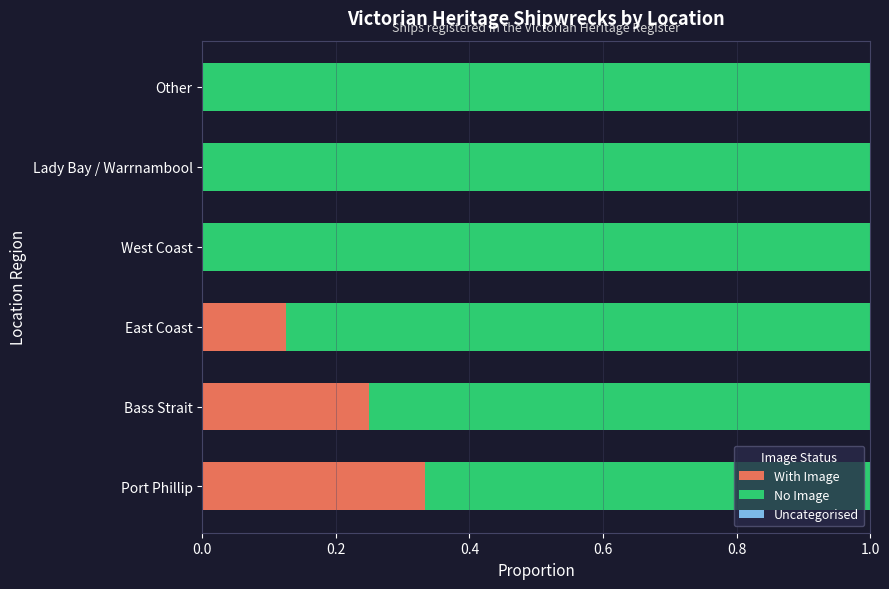

Which category has the highest value in the With Image series?

Port Phillip